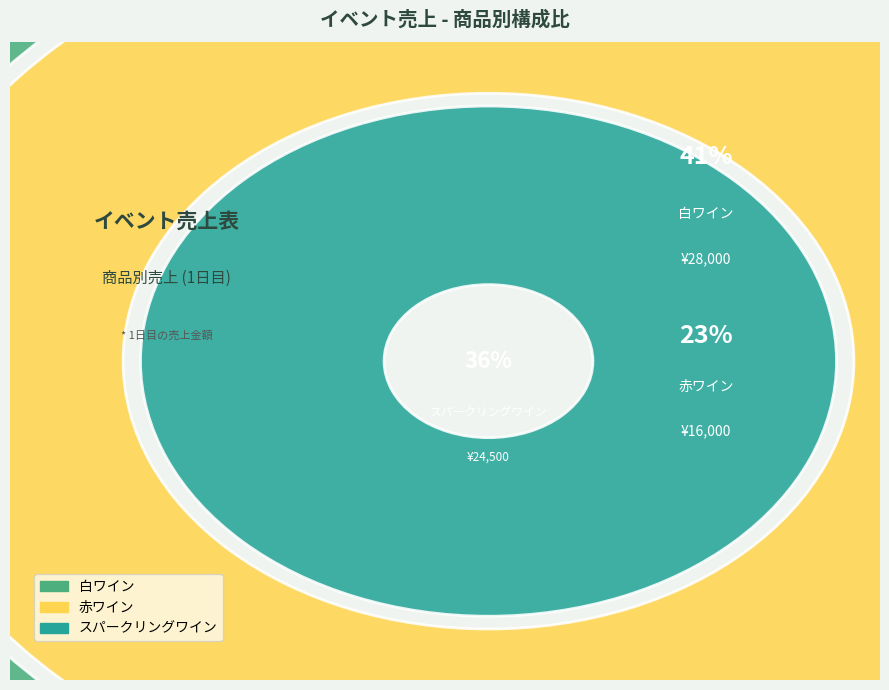

The スパークリングワイン slice represents 46% of the pie. True or false?

False